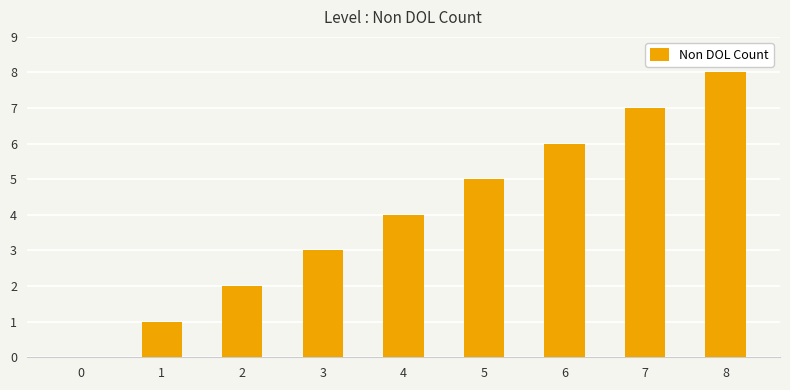

Reading left to right, transcribe all the data shown in this chart.

0=0	1=1	2=2	3=3	4=4	5=5	6=6	7=7	8=8